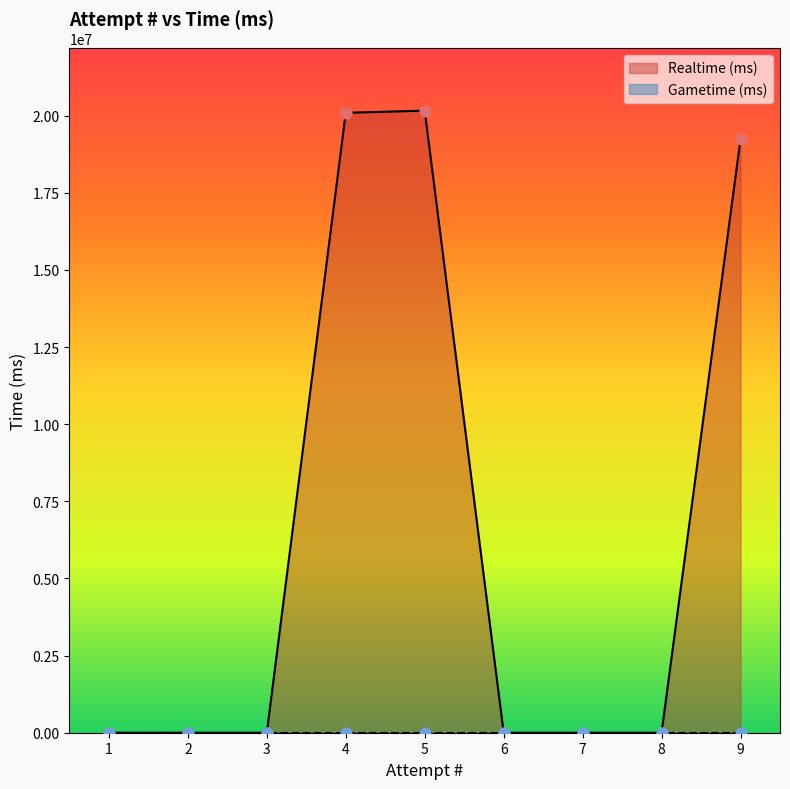

Between 8 and 9, which is larger?

9